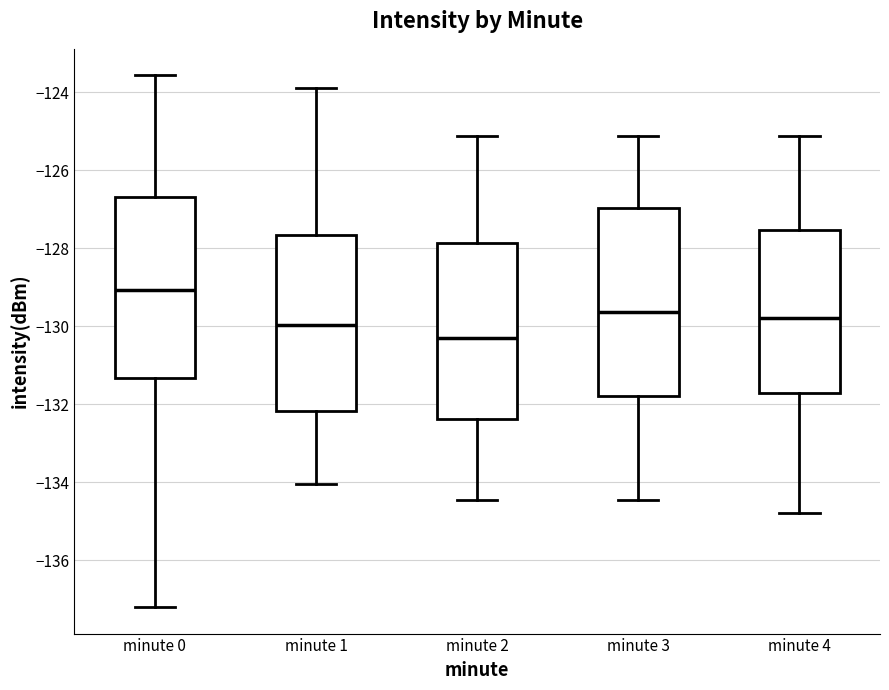

Which box has the highest median line?

minute 0